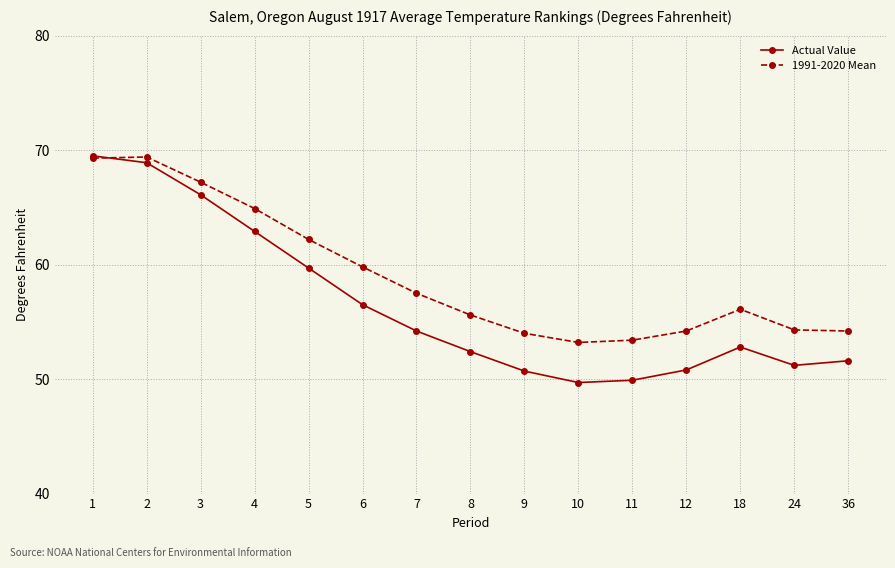

The value of 1991-2020 Mean at 9 is 54.0. True or false?

True